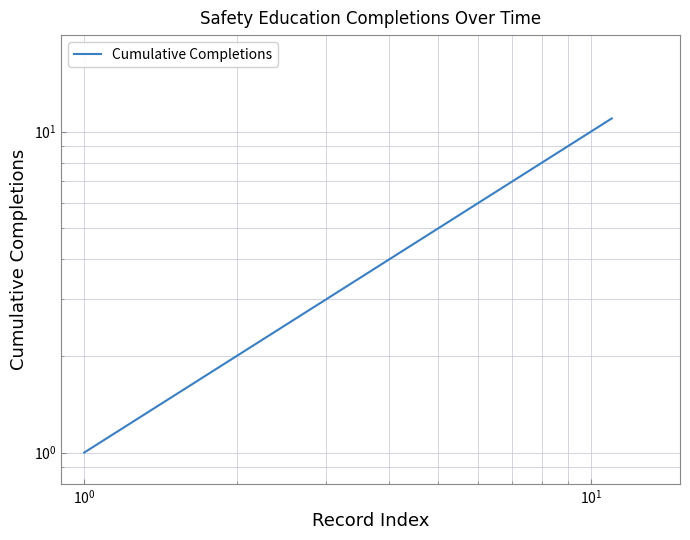

Is this an area chart (filled region under the line)?

No